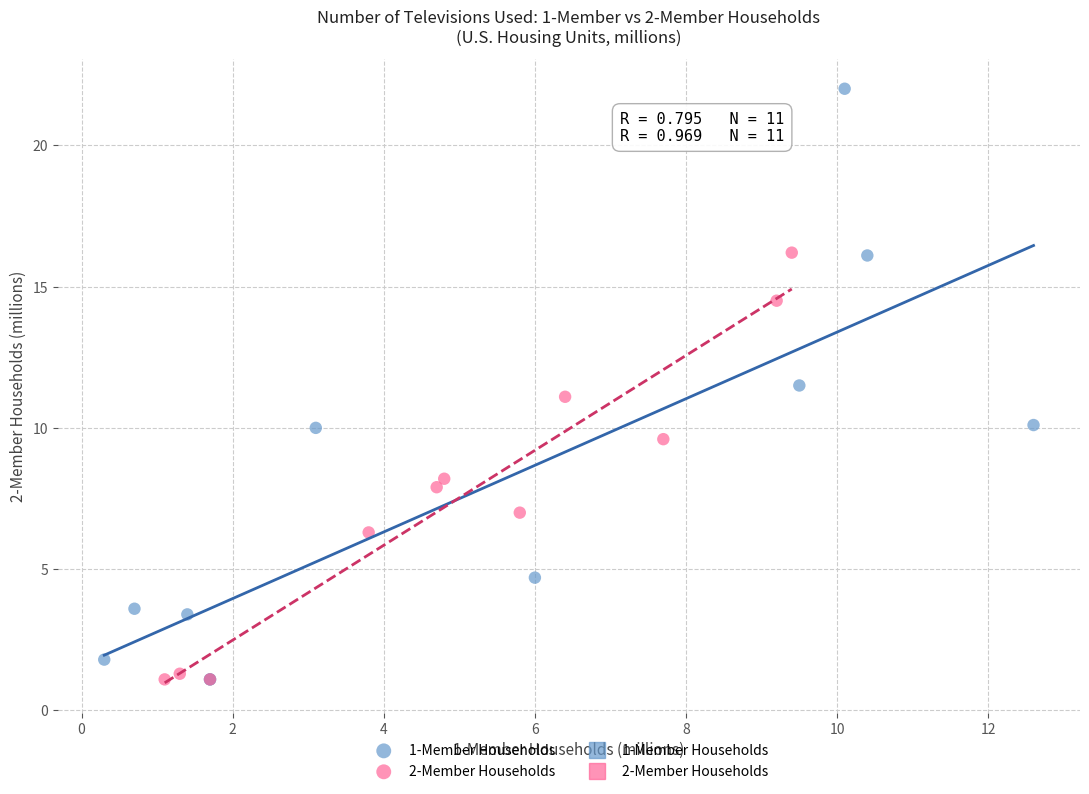

Which series reaches the maximum Y coordinate?

1-Member Households